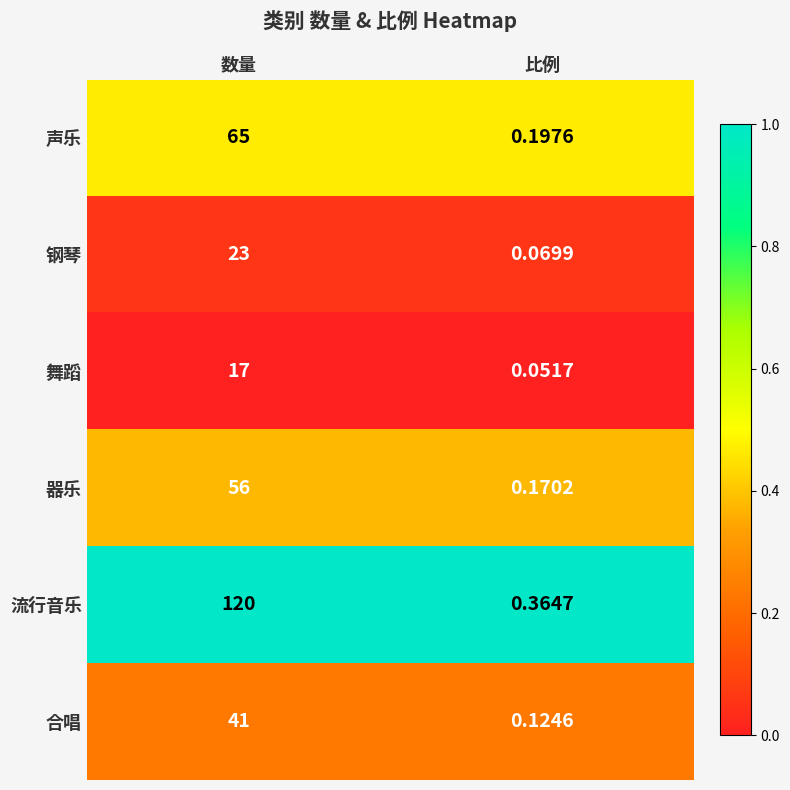

List the series in order of their peak value, highest first.

流行音乐, 声乐, 器乐, 合唱, 钢琴, 舞蹈